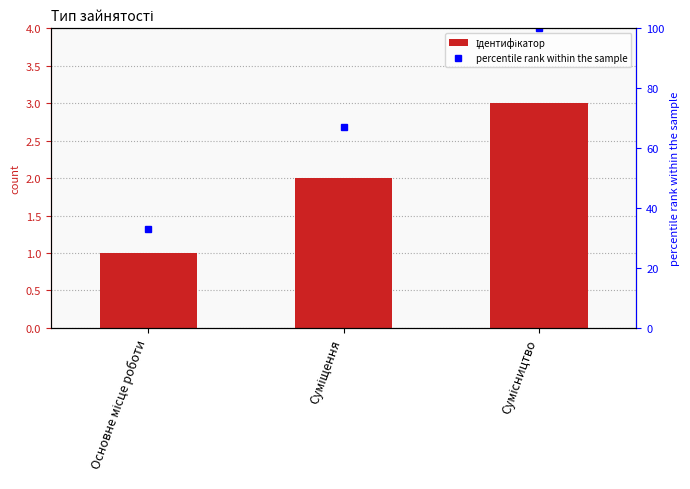

Is the value of percentile rank within the sample at Сумісництво greater than the value of Ідентифікатор at Суміщення?

Yes